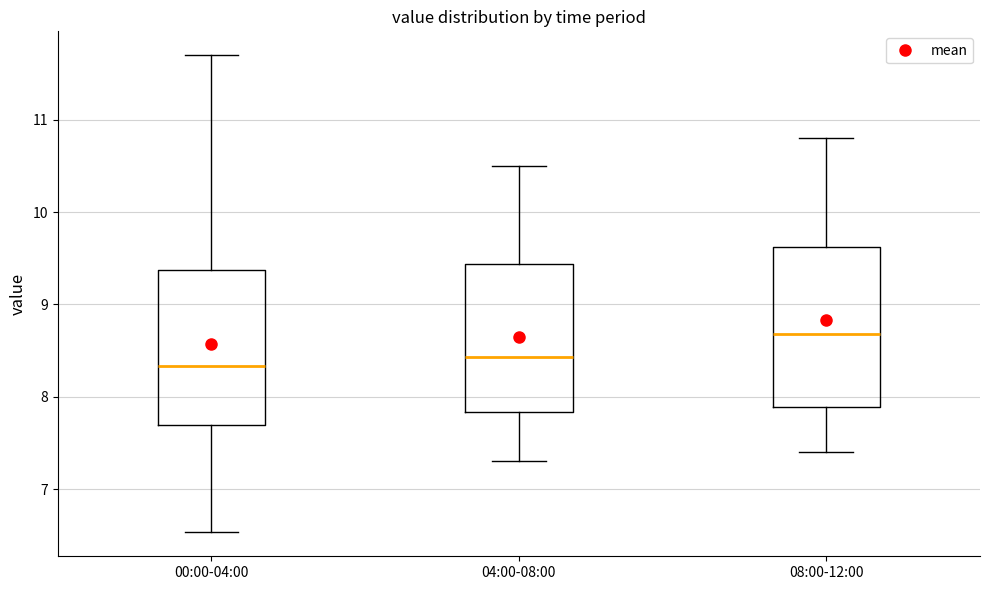

Reading left to right, transcribe this box plot: for each box, give where its median line is, the range the box spans, and where its two whiskers end, as read against the y-axis. The values are not printed on the chart, so give them approximately, as read against the axis.

00:00-04:00: median 8.3, box 7.7 to 9.4, whiskers 6.5 to 11.7
04:00-08:00: median 8.4, box 7.8 to 9.4, whiskers 7.3 to 10.5
08:00-12:00: median 8.7, box 7.9 to 9.6, whiskers 7.4 to 10.8